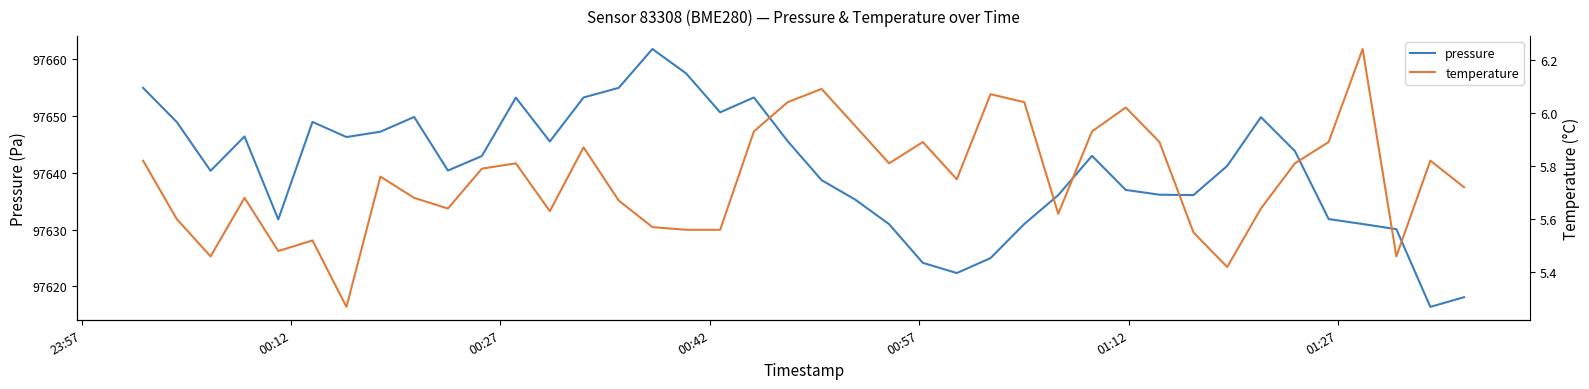

At how many categories does at least one series exceed 42560?

40